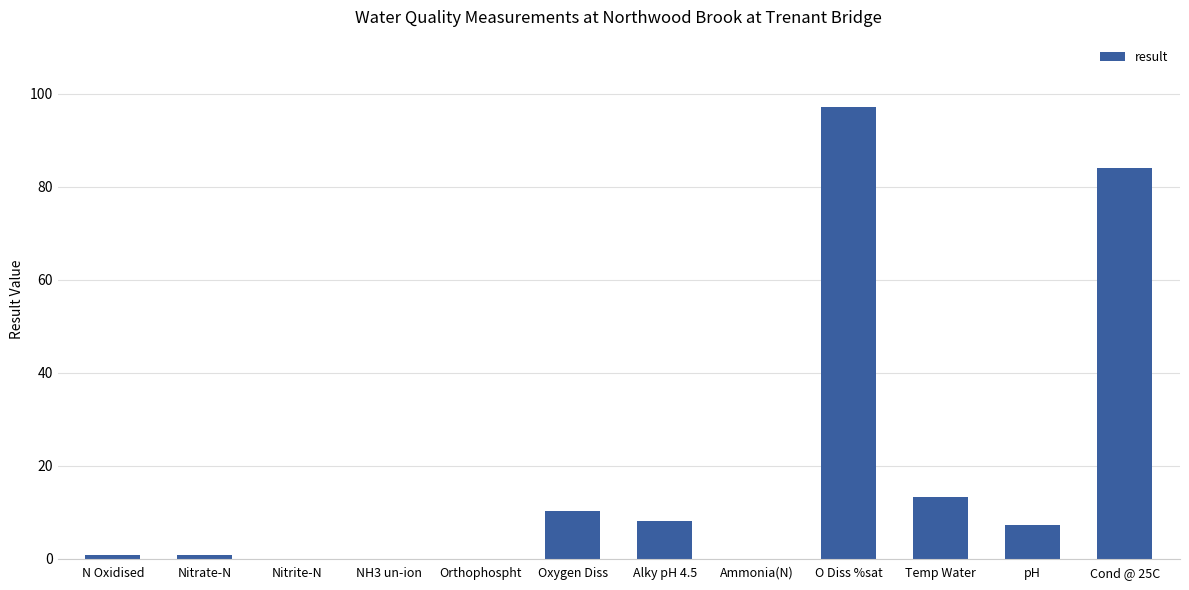

What value does the data have at O Diss %sat?

97.1